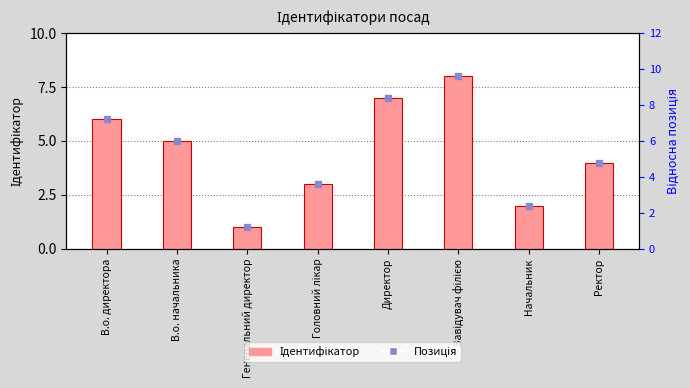

How many values in the Ідентифікатор series are below 5?

4